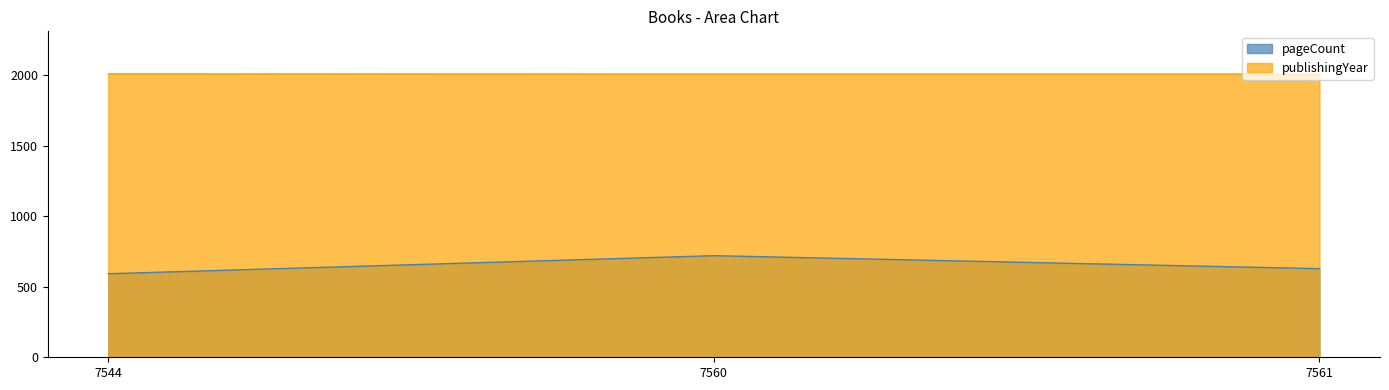

Reading right to left, what are all the values shown in this chart?

pageCount: 628	720	592
publishingYear: 2008	2008	2009